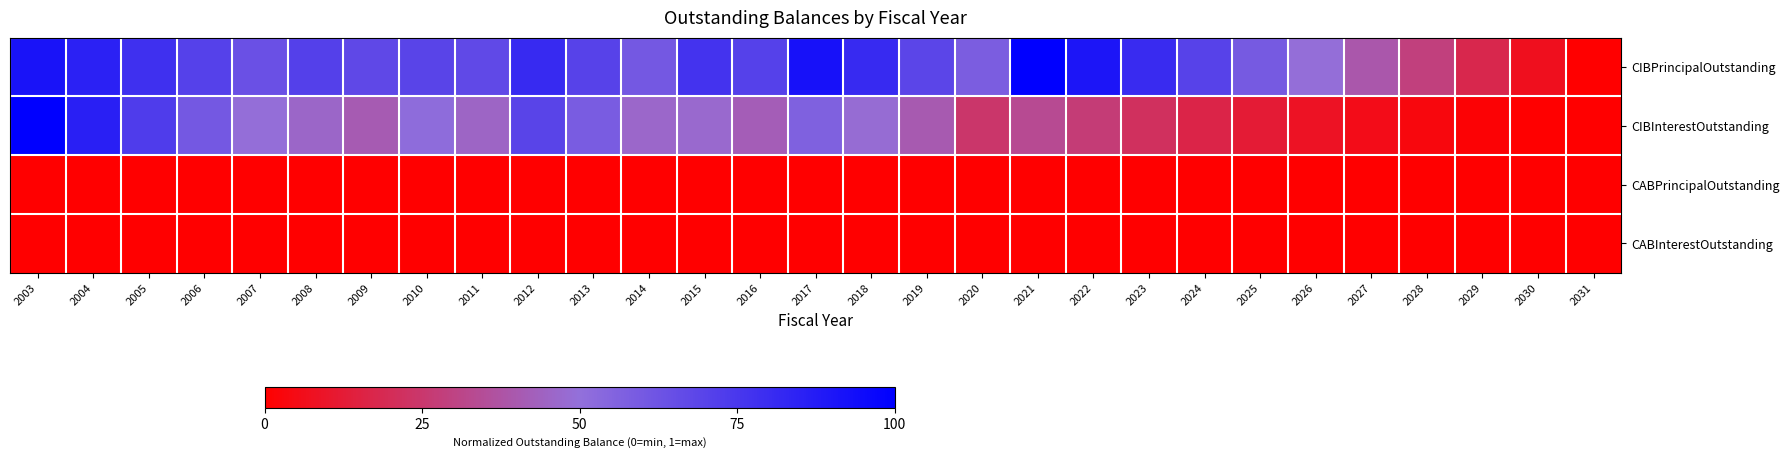

Reading left to right, what are all the values shown in this chart?

CIBPrincipalOutstanding: 2003=0.9	2004=0.8	2005=0.8	2006=0.7	2007=0.6	2008=0.7	2009=0.7	2010=0.7	2011=0.7	2012=0.8	2013=0.7	2014=0.6	2015=0.8	2016=0.7	2017=0.9	2018=0.8	2019=0.7	2020=0.6	2021=1.0	2022=0.9	2023=0.8	2024=0.7	2025=0.6	2026=0.5	2027=0.4	2028=0.3	2029=0.2	2030=0.1	2031=0.0
CIBInterestOutstanding: 2003=1.0	2004=0.9	2005=0.7	2006=0.6	2007=0.5	2008=0.5	2009=0.4	2010=0.5	2011=0.4	2012=0.7	2013=0.6	2014=0.5	2015=0.5	2016=0.4	2017=0.6	2018=0.5	2019=0.4	2020=0.2	2021=0.3	2022=0.3	2023=0.2	2024=0.2	2025=0.1	2026=0.1	2027=0.1	2028=0.0	2029=0.0	2030=0.0	2031=0.0
CABPrincipalOutstanding: 2003=0.0	2004=0.0	2005=0.0	2006=0.0	2007=0.0	2008=0.0	2009=0.0	2010=0.0	2011=0.0	2012=0.0	2013=0.0	2014=0.0	2015=0.0	2016=0.0	2017=0.0	2018=0.0	2019=0.0	2020=0.0	2021=0.0	2022=0.0	2023=0.0	2024=0.0	2025=0.0	2026=0.0	2027=0.0	2028=0.0	2029=0.0	2030=0.0	2031=0.0
CABInterestOutstanding: 2003=0.0	2004=0.0	2005=0.0	2006=0.0	2007=0.0	2008=0.0	2009=0.0	2010=0.0	2011=0.0	2012=0.0	2013=0.0	2014=0.0	2015=0.0	2016=0.0	2017=0.0	2018=0.0	2019=0.0	2020=0.0	2021=0.0	2022=0.0	2023=0.0	2024=0.0	2025=0.0	2026=0.0	2027=0.0	2028=0.0	2029=0.0	2030=0.0	2031=0.0